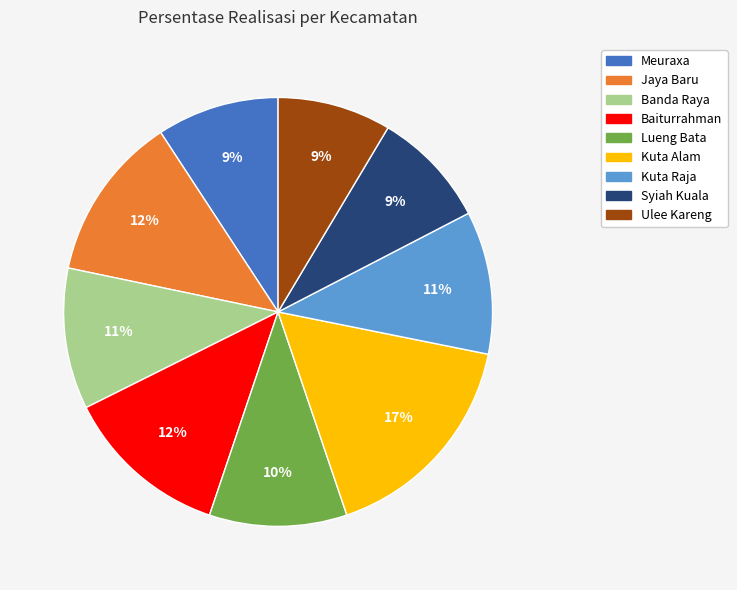

To the nearest percent, what is the average slice percentage?

11%